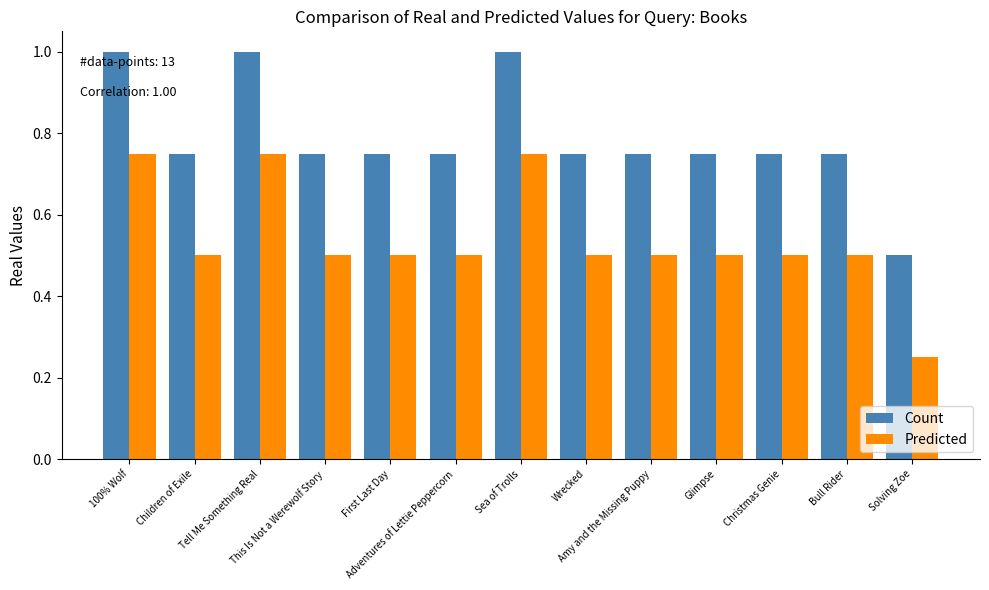

True or false: Count has a value of 0.3 at Bull Rider.

False